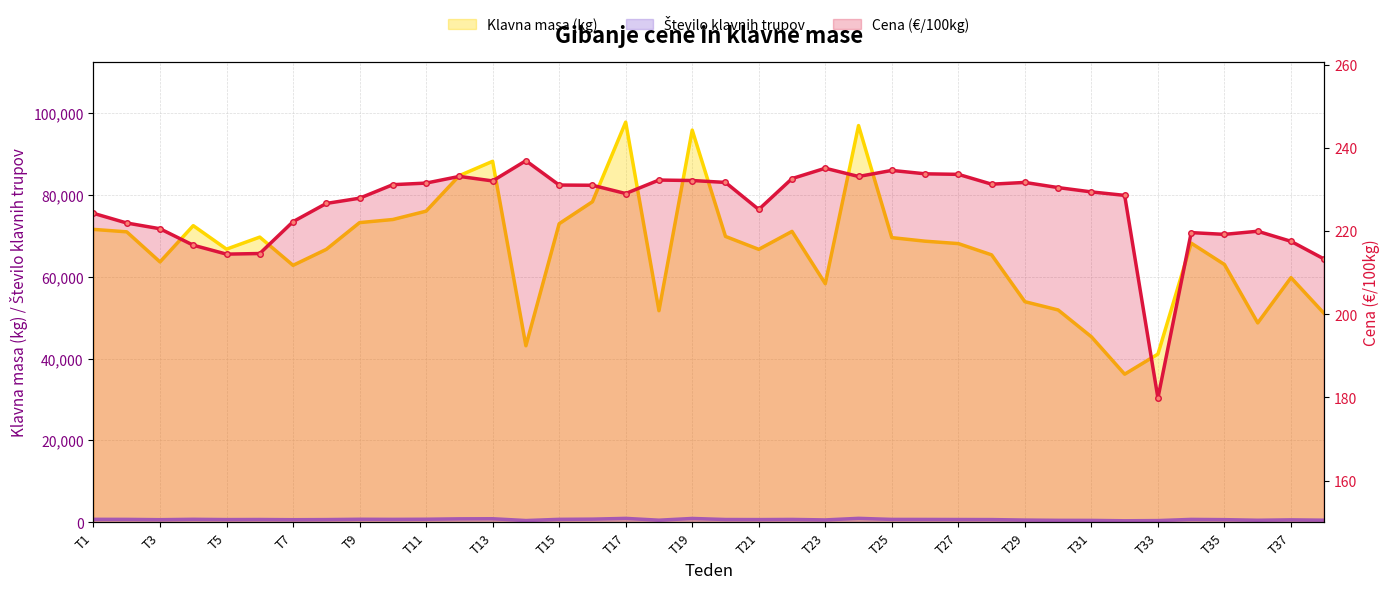

Reading right to left, transcribe all the data shown in this chart.

Klavna masa (kg): 50991.0	59773.0	48713.0	62982.0	68201.0	41102.0	36188.0	45322.0	51877.0	53901.0	65339.0	68092.0	68681.0	69550.0	96924.0	58299.0	71071.0	66686.0	69841.0	95820.0	51694.0	97762.0	78316.0	72947.0	43133.0	88190.0	84701.0	76012.0	73975.0	73215.0	66681.0	62780.0	69677.0	66737.0	72475.0	63614.0	70966.0	71561.0
Število klavnih trupov: 522.0	605.0	509.0	653.0	713.0	429.0	378.0	475.0	489.0	555.0	669.0	685.0	705.0	714.0	972.0	590.0	706.0	667.0	689.0	945.0	523.0	963.0	779.0	727.0	438.0	875.0	853.0	753.0	723.0	748.0	670.0	639.0	690.0	669.0	739.0	644.0	721.0	733.0
Cena (€/100kg): 213.2	217.5	219.9	219.2	219.6	179.9	228.6	229.4	230.4	231.7	231.2	233.6	233.7	234.6	233.1	235.1	232.6	225.2	231.7	232.1	232.2	229.0	231.0	231.0	236.9	232.0	233.1	231.5	231.1	227.9	226.6	222.2	214.6	214.4	216.6	220.5	221.9	224.2